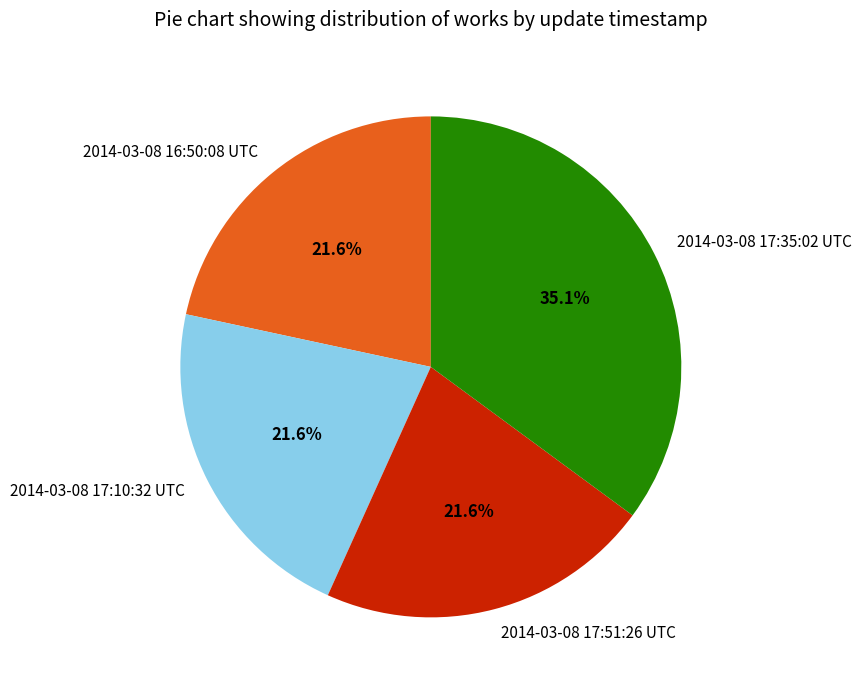

How many segments does this pie chart have?

4